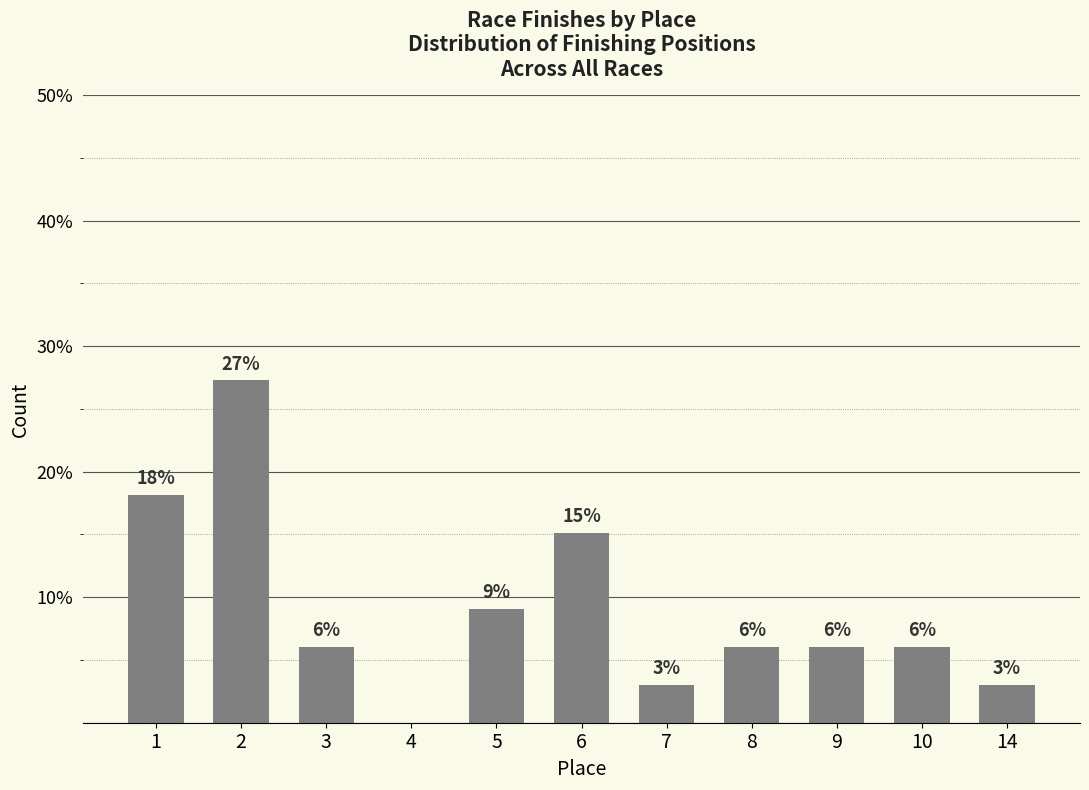

What is the maximum value shown in the chart?

27.3